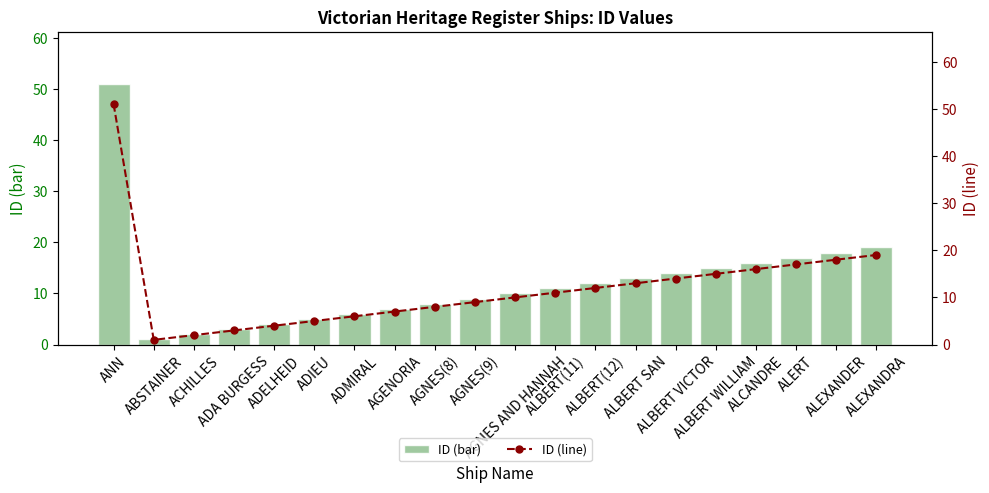

What is the label of the 5th bar from the right?

ALBERT WILLIAM